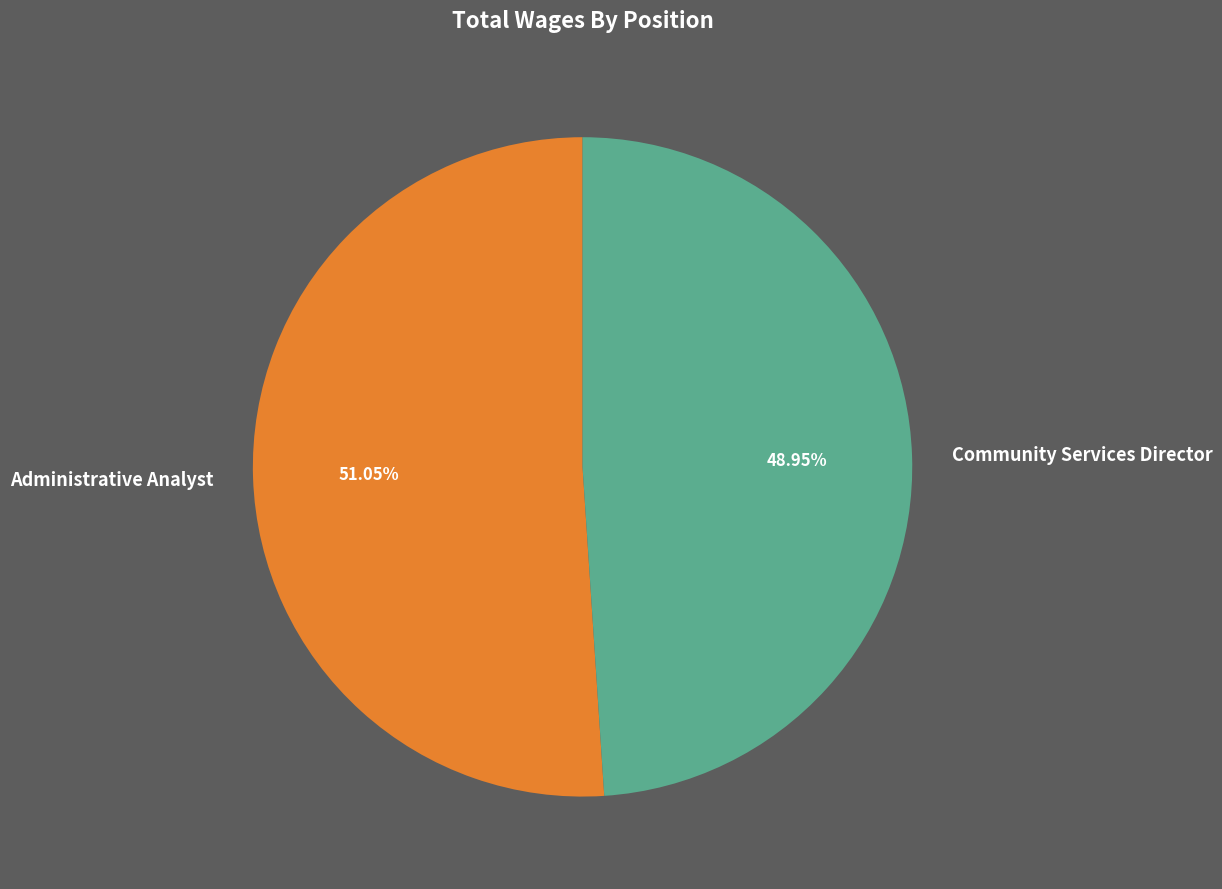

To the nearest percent, what is the difference between the Administrative Analyst and Community Services Director slice percentages?

2%